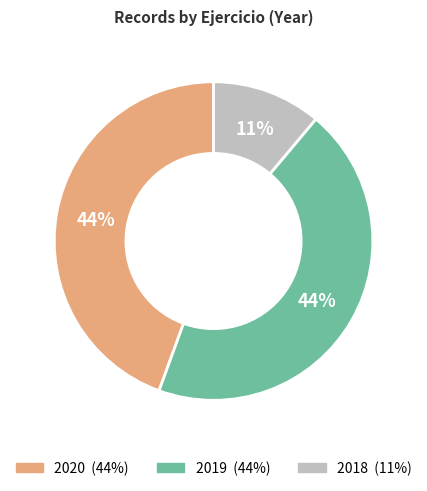

To the nearest percent, what is the difference between the 2018 and 2019 slice percentages?

33%